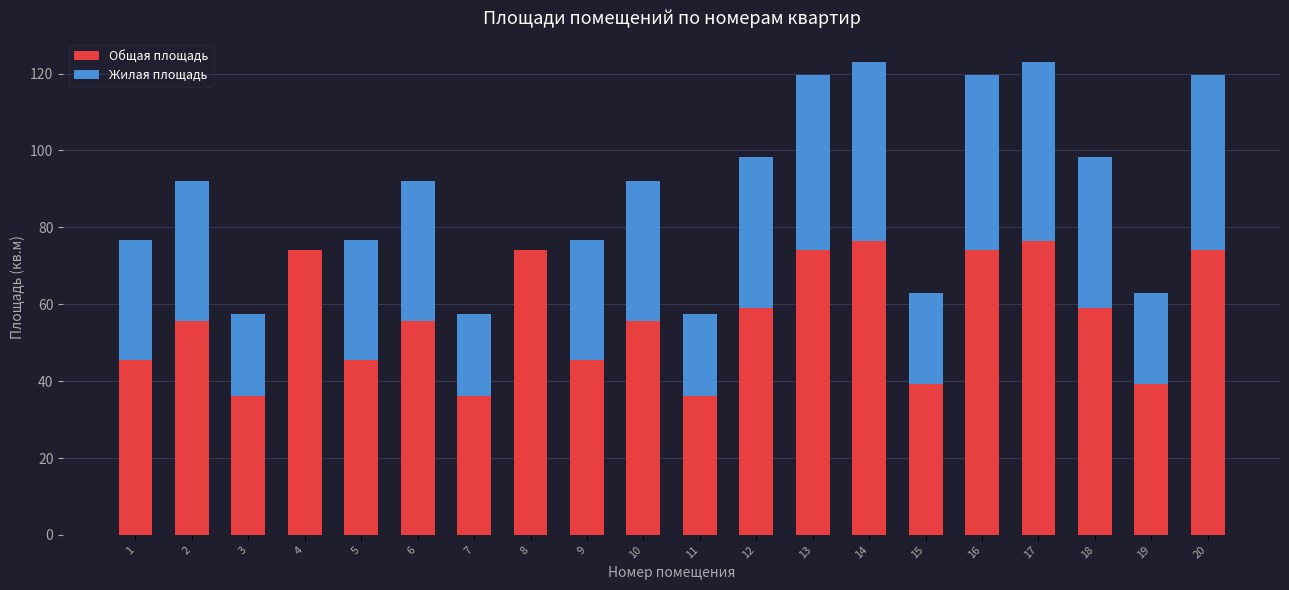

What is the average value of the Общая площадь series?

56.6